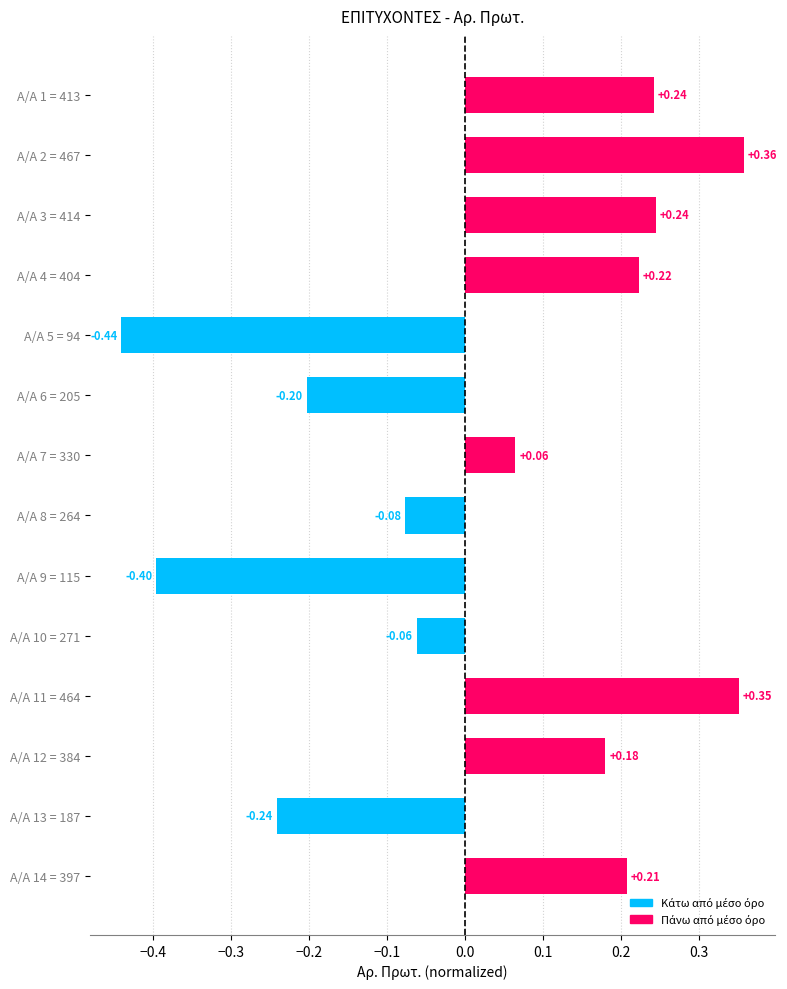

How many negative values are there?

6